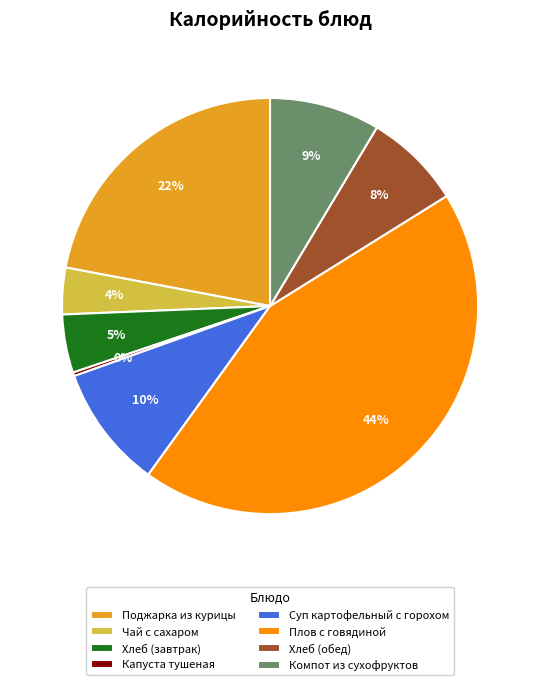

Is there any slice that represents more than half of the pie?

No